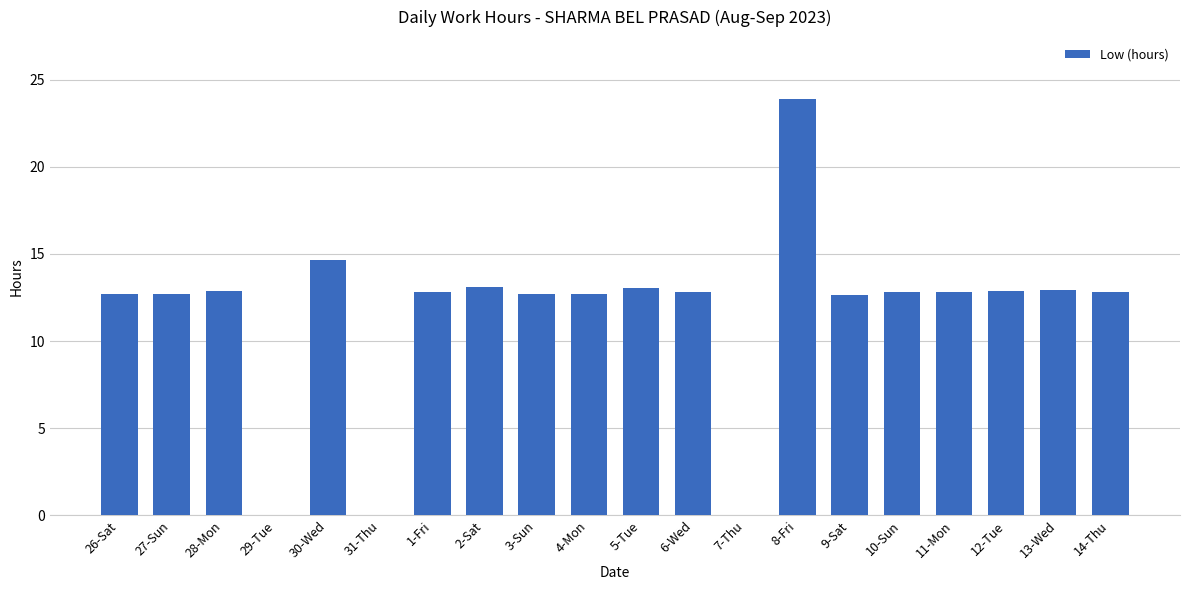

At which label does the data first exceed 12?

26-Sat